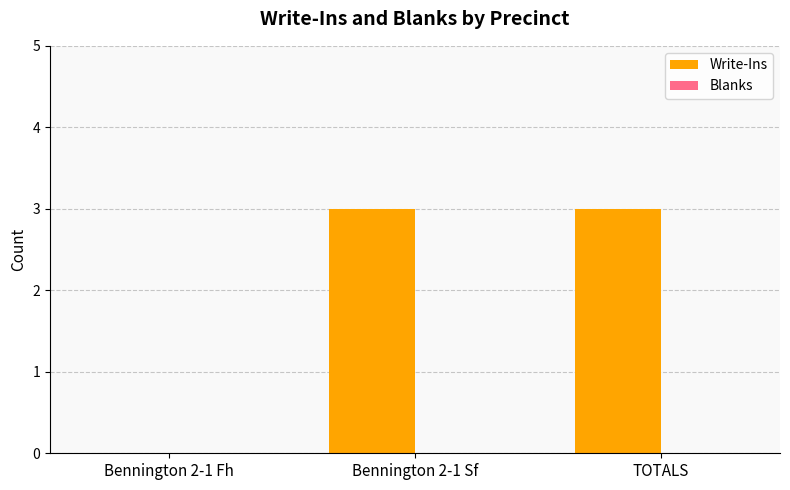

Between Bennington 2-1 Fh and Bennington 2-1 Sf, which is larger?

Bennington 2-1 Sf